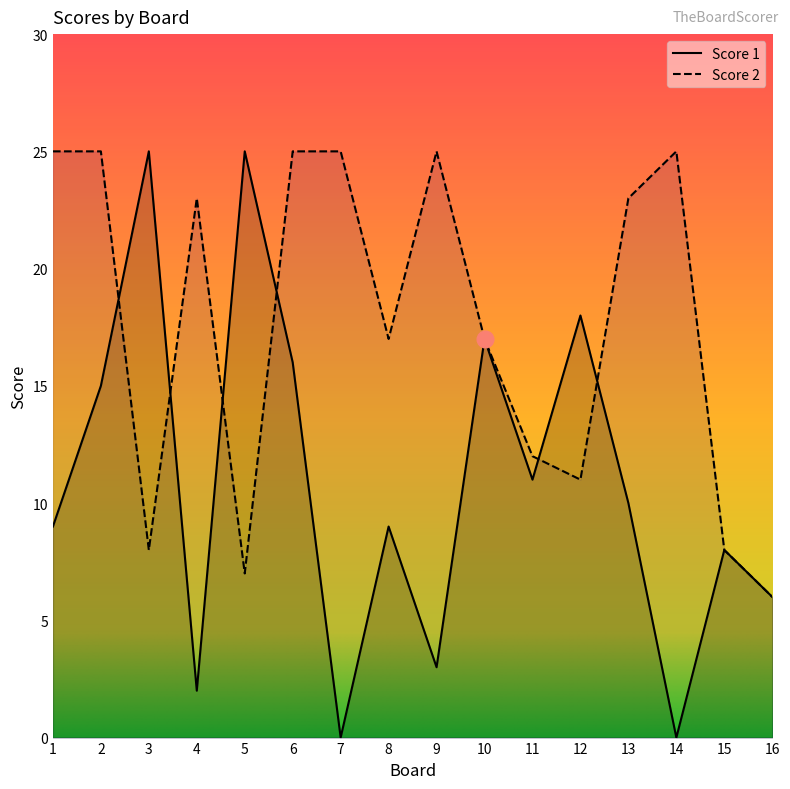

What are all the series names shown in the legend?

Score 1, Score 2